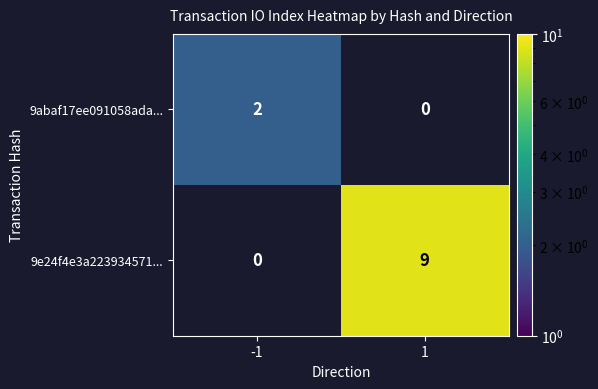

What is the maximum value shown in the chart?

9